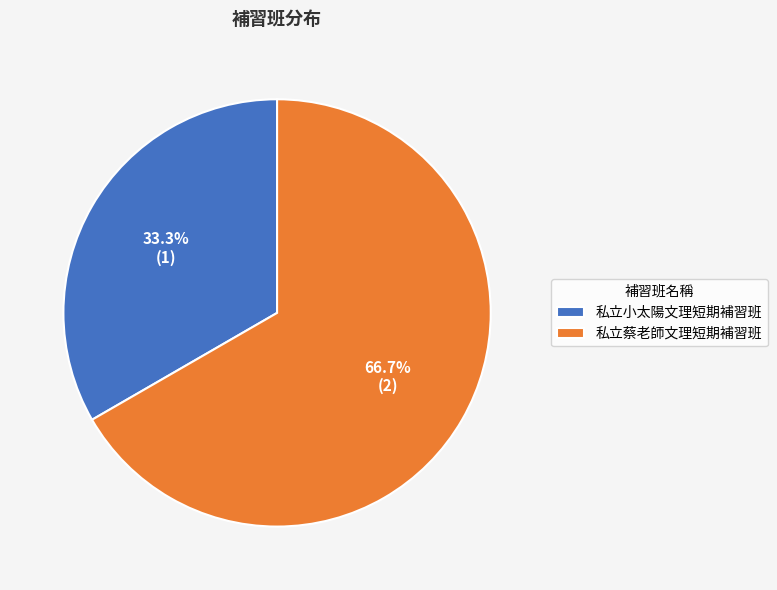

Do 私立小太陽文理短期補習班 and 私立蔡老師文理短期補習班 together represent more than half of the pie?

Yes